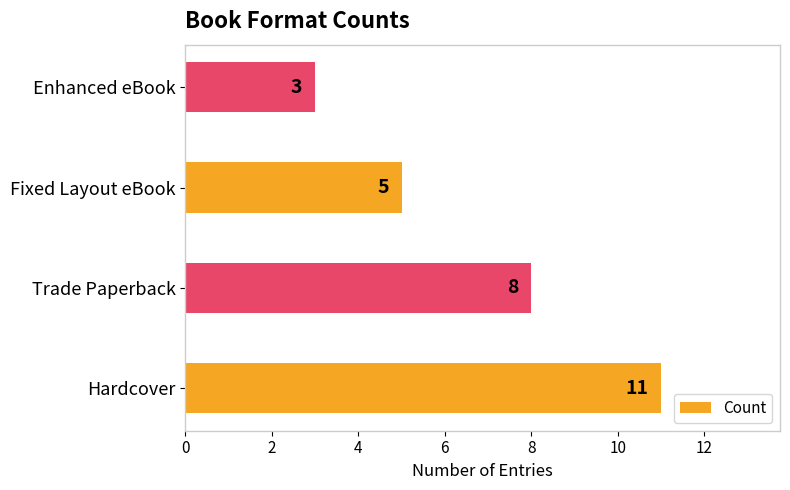

List the labels in order of value, largest first.

Hardcover, Trade Paperback, Fixed Layout eBook, Enhanced eBook